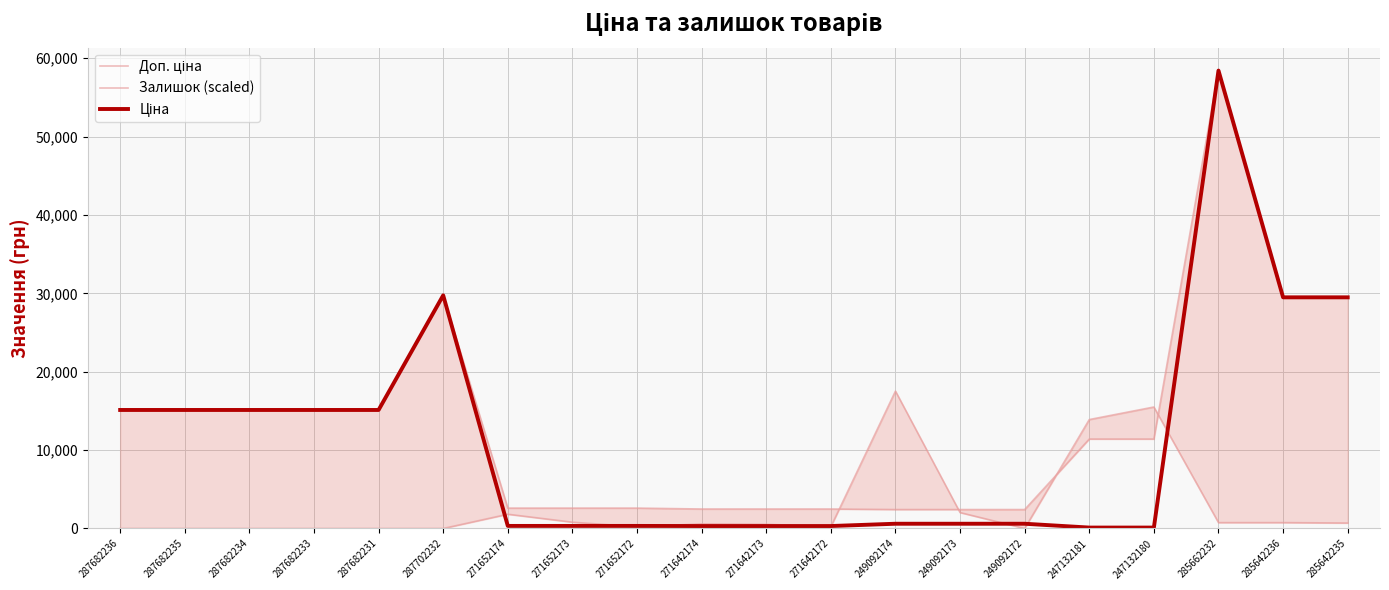

What are all the series names shown in the legend?

Доп. ціна, Залишок (scaled), Ціна